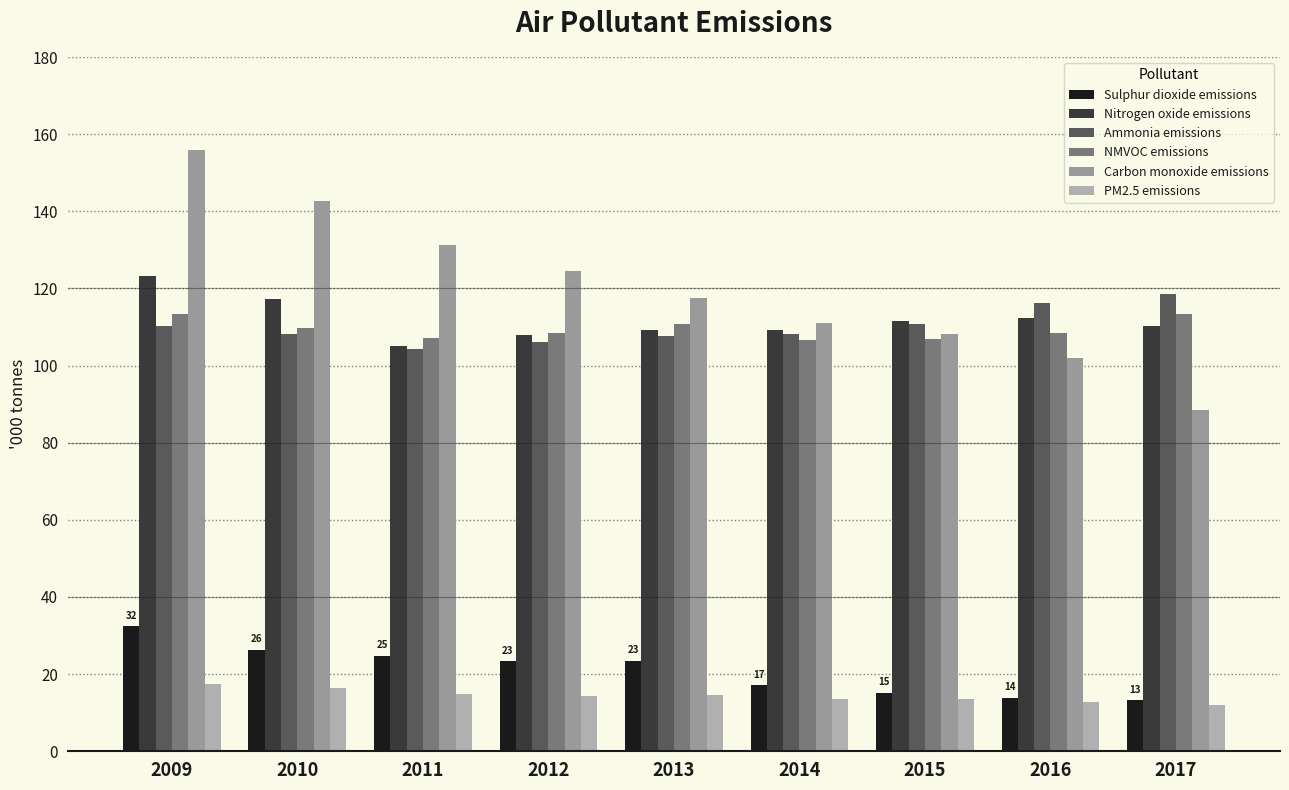

Which series has the largest total across all categories?

Carbon monoxide emissions